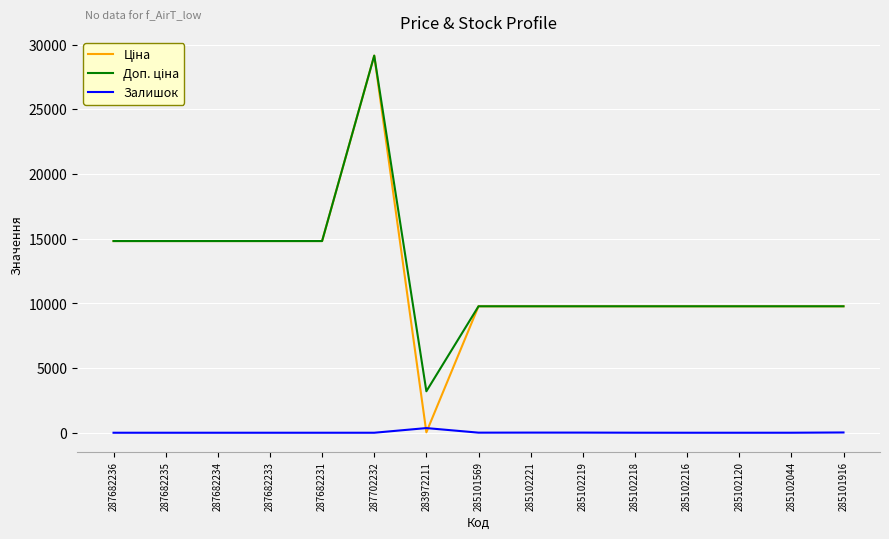

What is the greatest value displayed?

29152.3